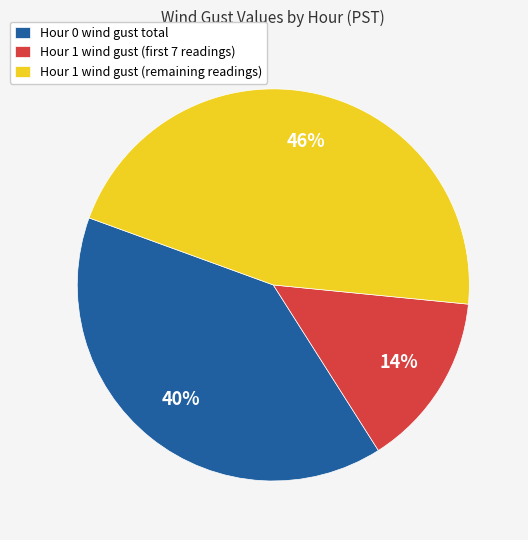

To the nearest percent, what is the difference between the largest and smallest slice percentages?

32%